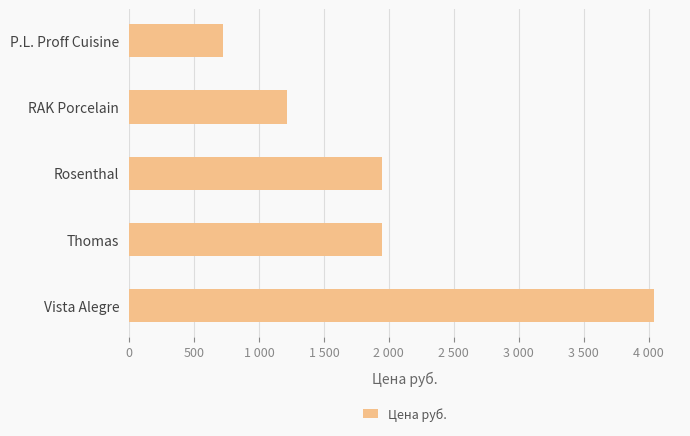

What is the average value?

1974.5